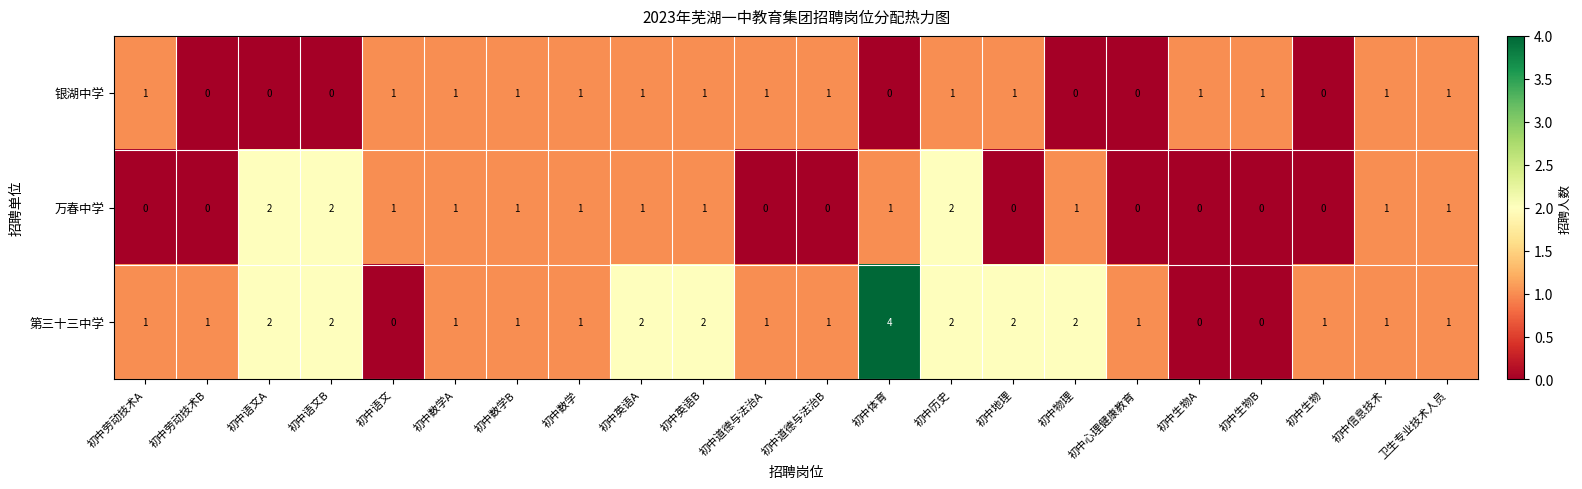

How many distinct data groups are displayed?

3